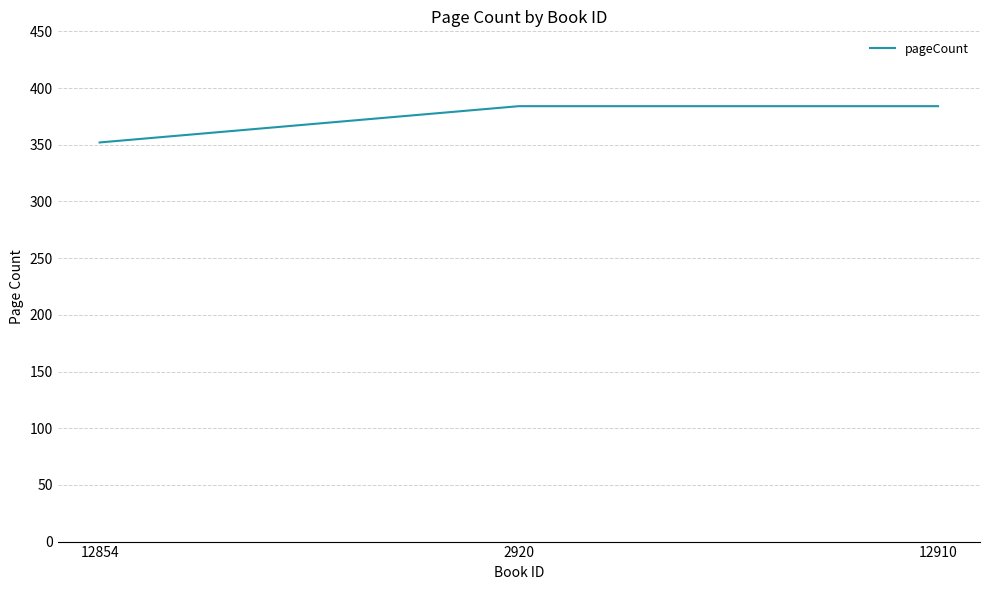

Does the chart display data point markers on the line(s)?

No